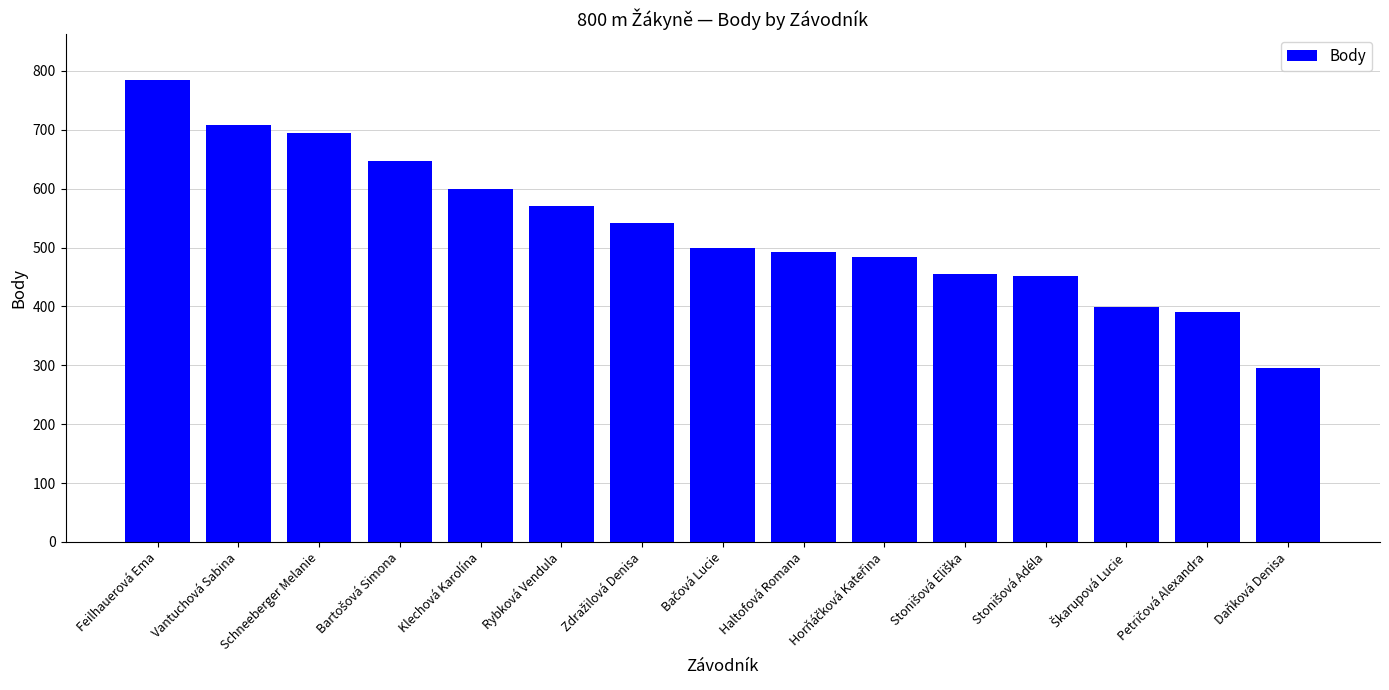

Reading left to right, transcribe all the data shown in this chart.

784	709	694	647	600	570	542	500	492	484	455	451	399	391	295